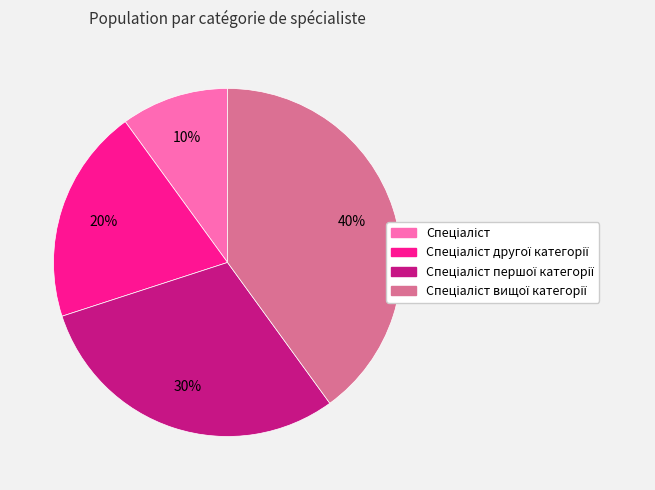

To the nearest percent, what is the difference between the largest and smallest slice percentages?

30%